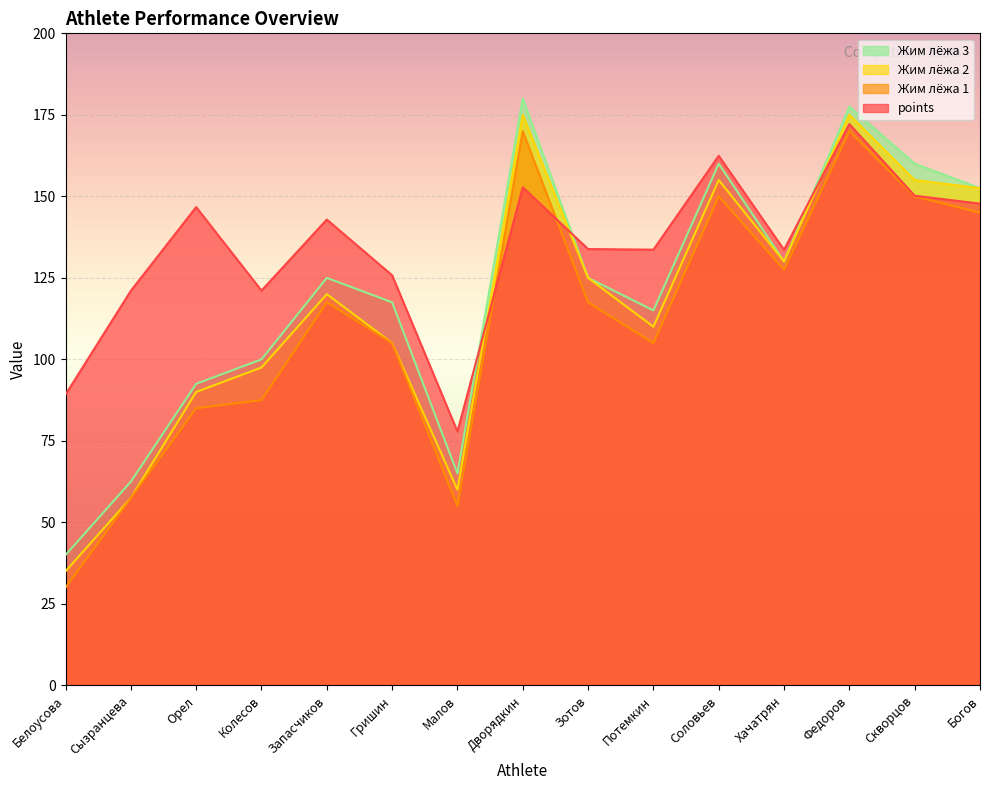

Reading left to right, what are all the values shown in this chart?

points: Белоусова=89.2	Сызранцева=121.0	Орел=146.7	Колесов=121.1	Запасчиков=142.9	Гришин=125.8	Малов=77.9	Дворядкин=152.8	Зотов=133.8	Потемкин=133.7	Соловьев=162.4	Хачатрян=133.6	Федоров=172.2	Скворцов=150.2	Богов=147.8
Жим лёжа 1: Белоусова=30.0	Сызранцева=57.5	Орел=85.0	Колесов=87.5	Запасчиков=117.5	Гришин=105.0	Малов=55.0	Дворядкин=170.0	Зотов=117.5	Потемкин=105.0	Соловьев=150.0	Хачатрян=127.5	Федоров=170.0	Скворцов=150.0	Богов=145.0
Жим лёжа 2: Белоусова=35.0	Сызранцева=57.5	Орел=90.0	Колесов=97.5	Запасчиков=120.0	Гришин=105.0	Малов=60.0	Дворядкин=175.0	Зотов=125.0	Потемкин=110.0	Соловьев=155.0	Хачатрян=130.0	Федоров=175.0	Скворцов=155.0	Богов=152.5
Жим лёжа 3: Белоусова=40.0	Сызранцева=62.5	Орел=92.5	Колесов=100.0	Запасчиков=125.0	Гришин=117.5	Малов=65.0	Дворядкин=180.0	Зотов=125.0	Потемкин=115.0	Соловьев=160.0	Хачатрян=130.0	Федоров=177.5	Скворцов=160.0	Богов=152.5